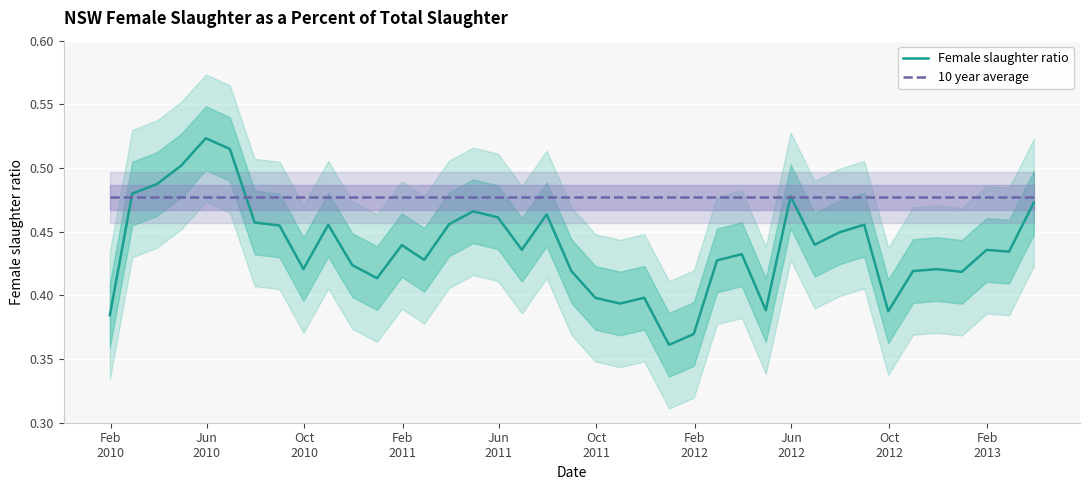

Does the chart display data point markers on the line(s)?

No